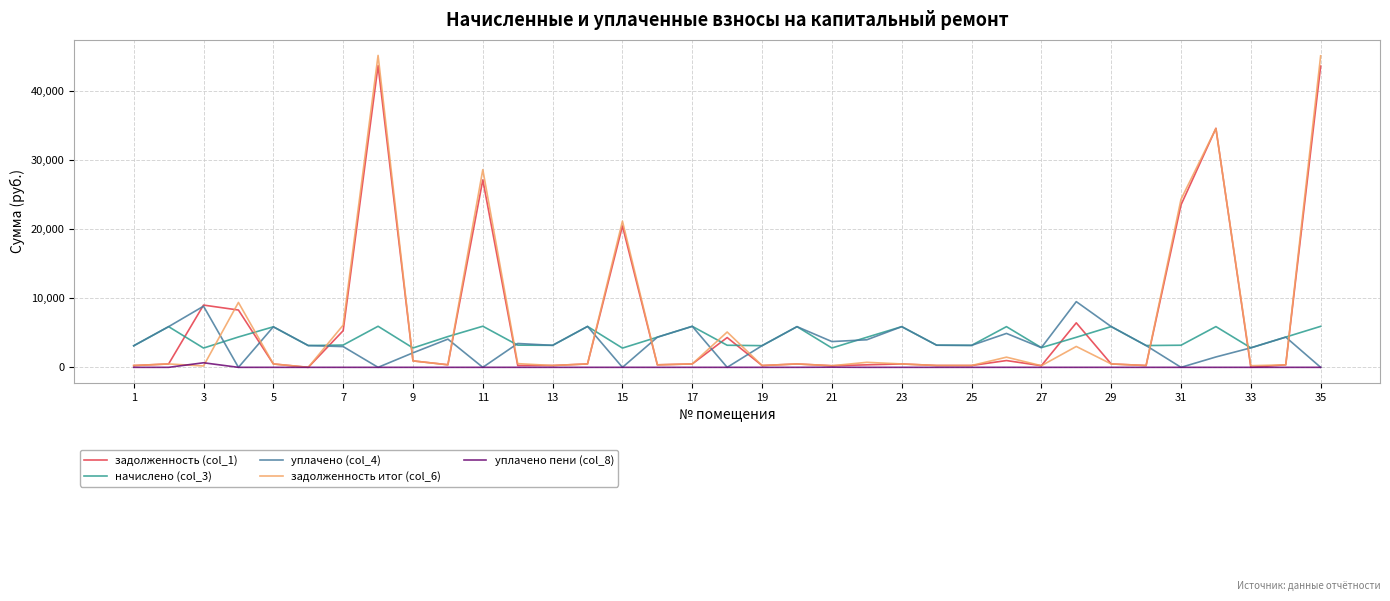

At how many categories does at least one series exceed 18456?

6